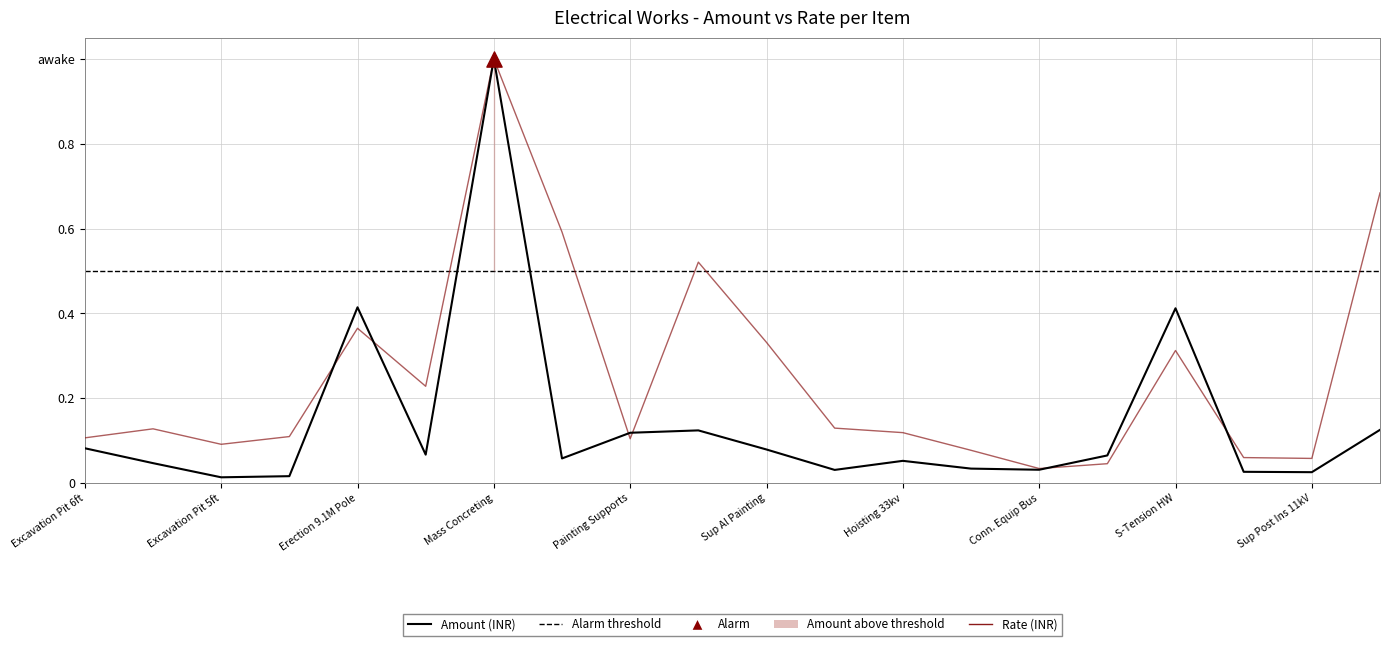

What is the total value across all series at 3?

0.1